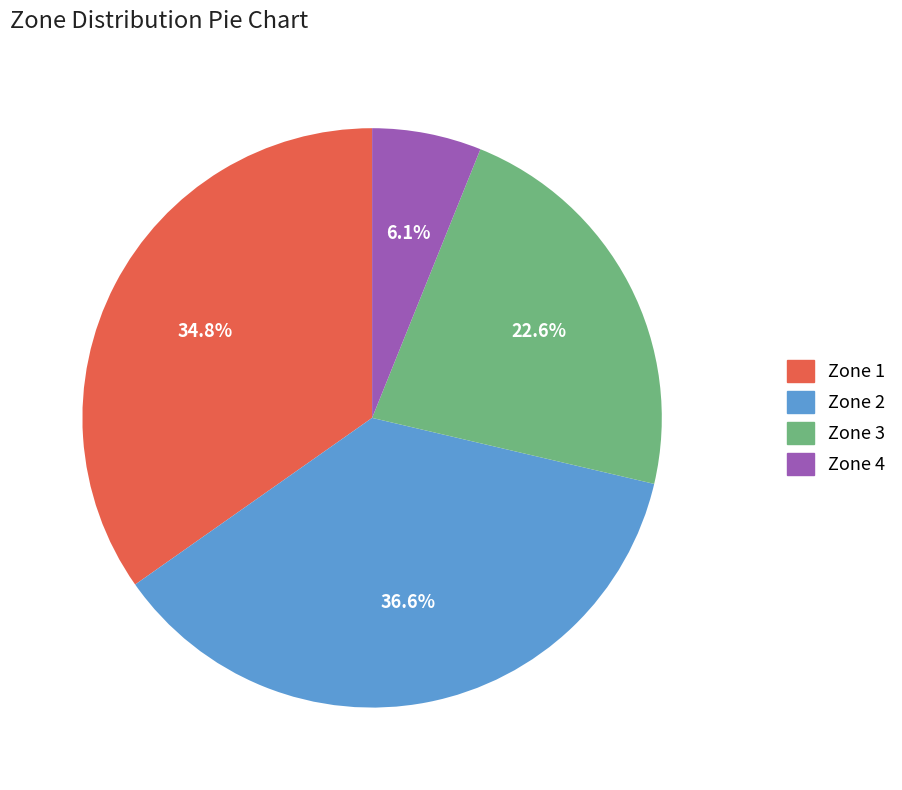

Count the number of slices in the pie.

4